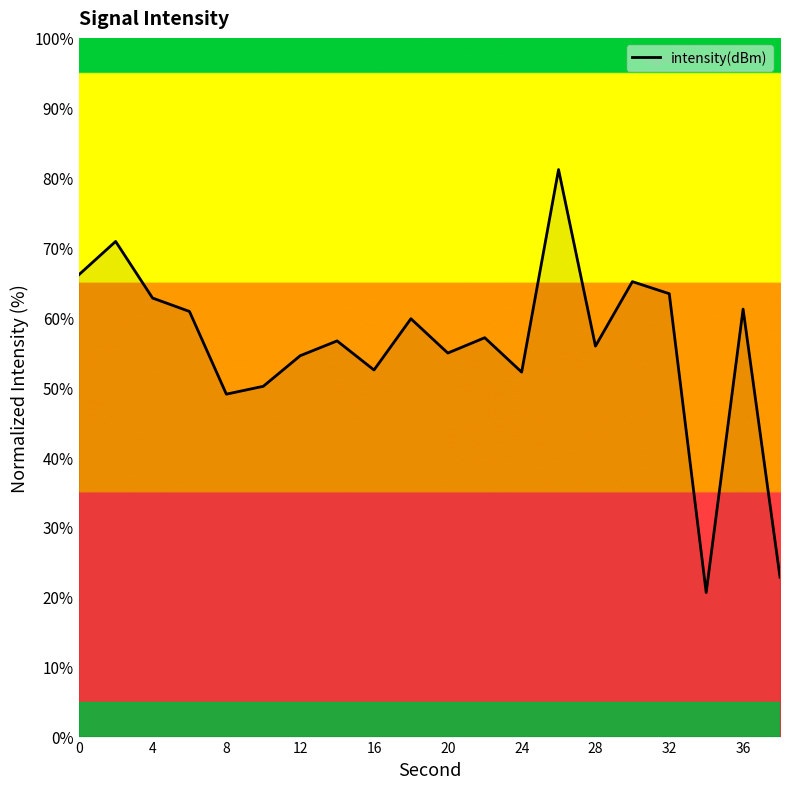

What is the smallest value displayed?

20.6